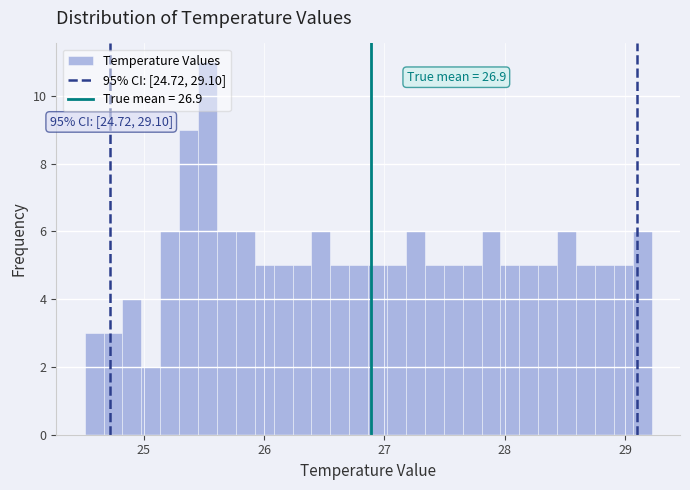

Read against the x-axis, roughly where is the centre of the tallest bar?

25.5